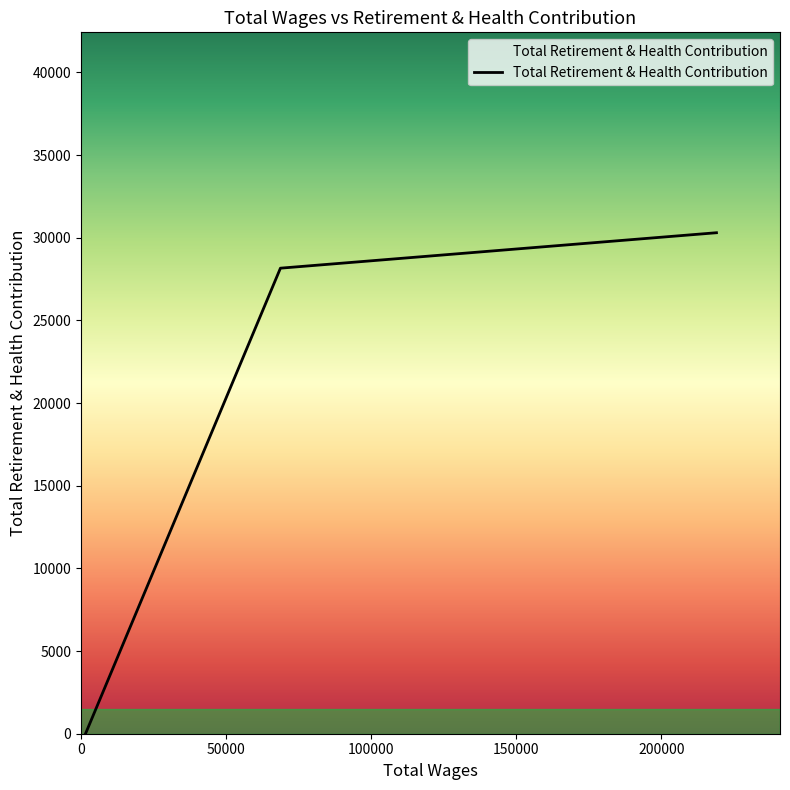

Does the chart display data point markers on the line(s)?

No